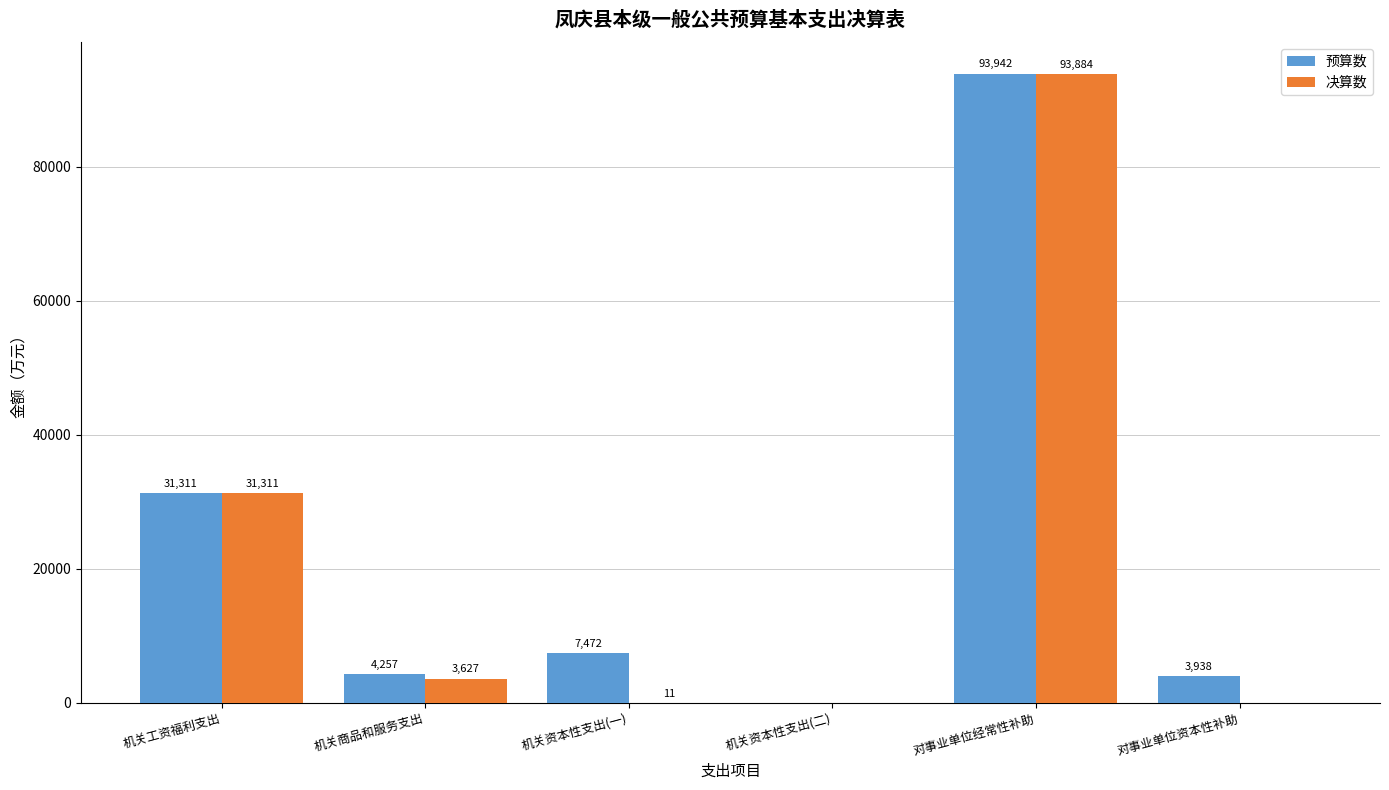

Is the value of 决算数 at 机关工资福利支出 greater than the value of 预算数 at 机关资本性支出(二)?

Yes